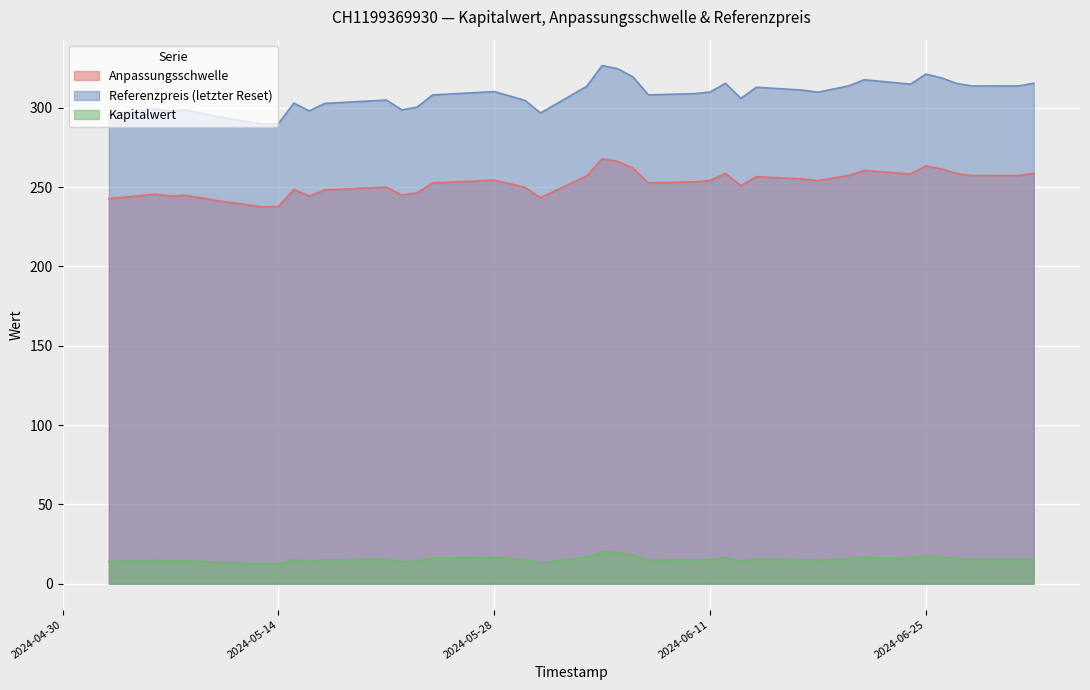

What is the value of the Kapitalwert point at the 5th from the left?

16.8